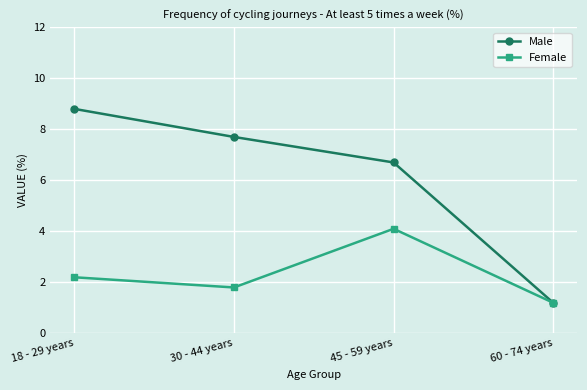

Where does the Male series first go above 7?

18 - 29 years